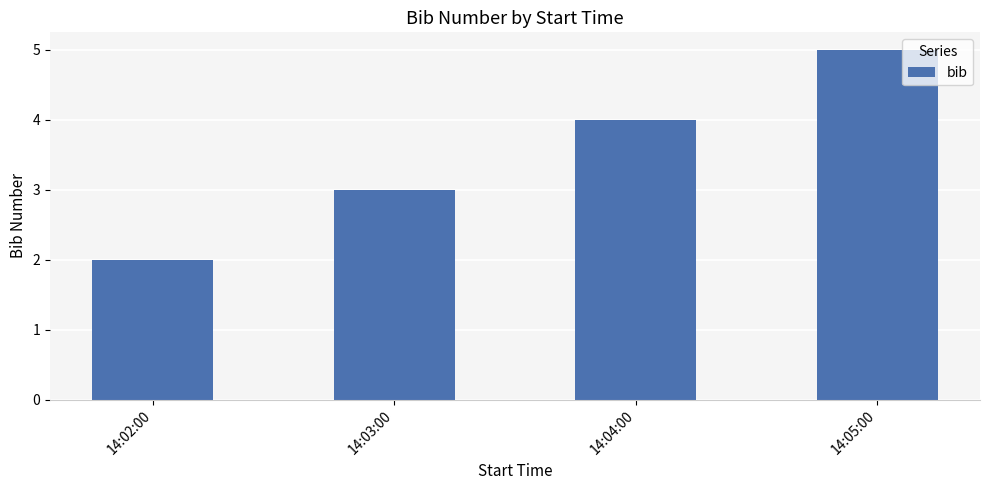

Does the chart contain any negative values?

No